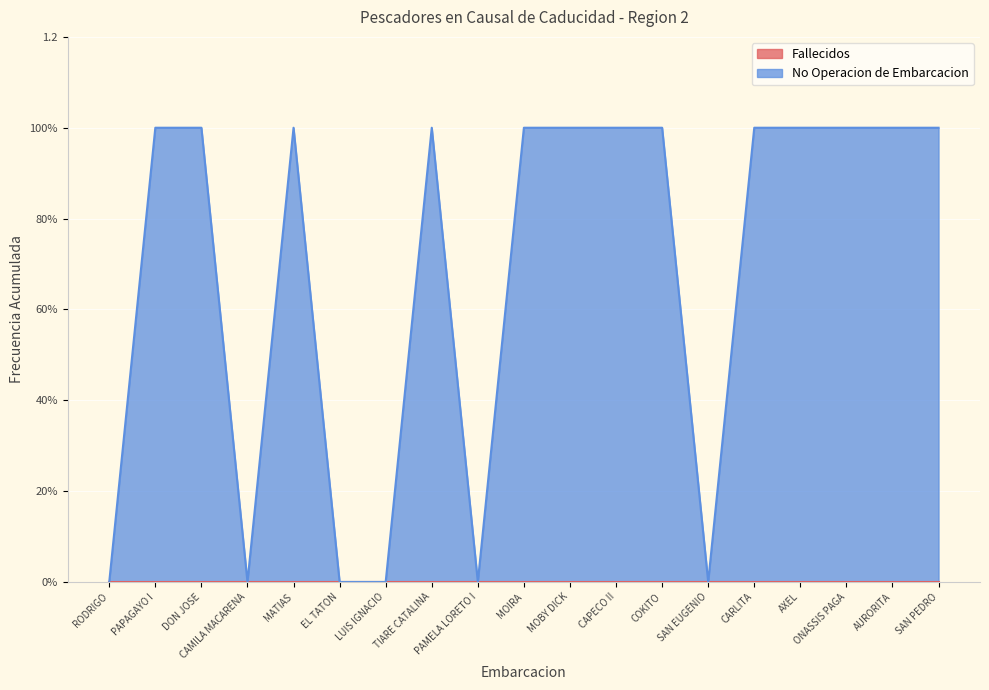

Reading left to right, extract all data points from this chart.

RODRIGO=0	PAPAGAYO I=1	DON JOSE=1	CAMILA MACARENA=0	MATIAS=1	EL TATON=0	LUIS IGNACIO=0	TIARE CATALINA=1	PAMELA LORETO I=0	MOIRA=1	MOBY DICK=1	CAPECO II=1	COKITO=1	SAN EUGENIO=0	CARLITA=1	AXEL=1	ONASSIS PAGA=1	AURORITA=1	SAN PEDRO=1